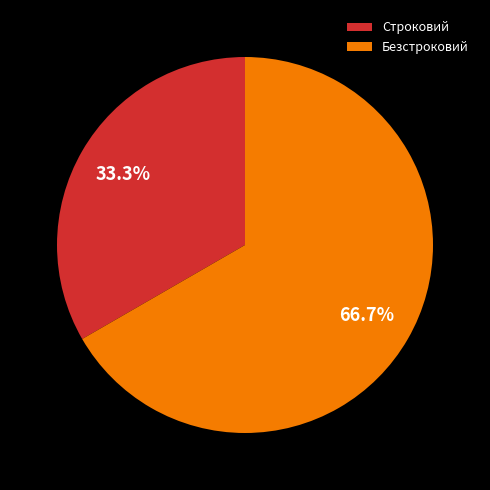

To the nearest percent, what portion does Безстроковий represent?

67%